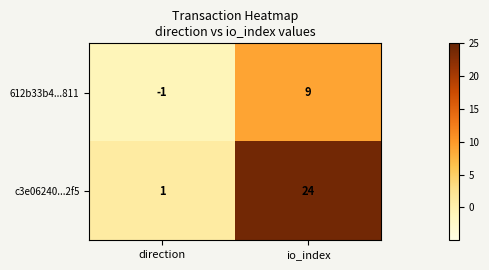

Reading left to right, what are all the values shown in this chart?

612b33b4...811: -1	9
c3e06240...2f5: 1	24